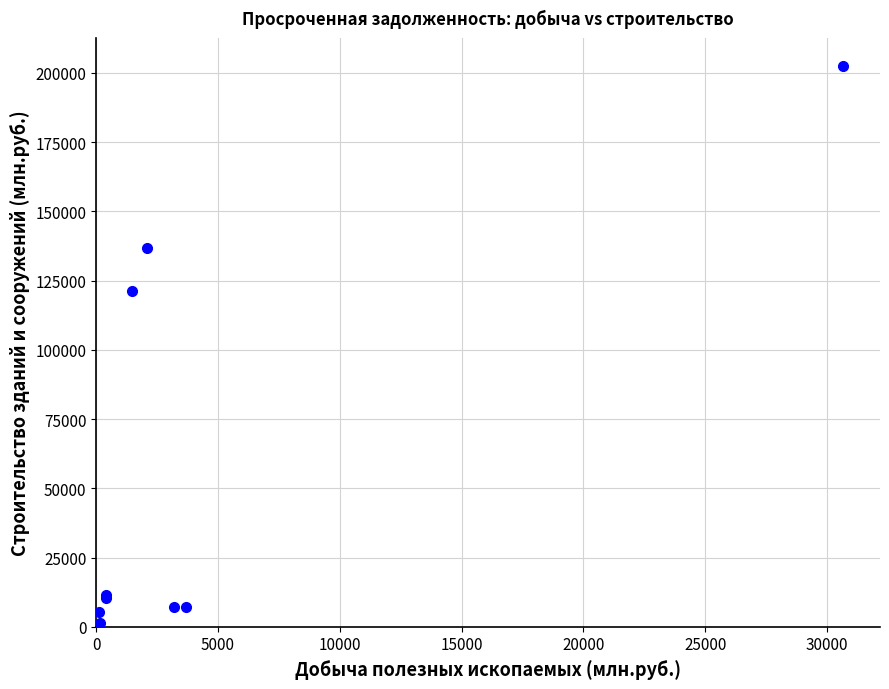

What Y value in the scatter plot is closest to 101259?

121376